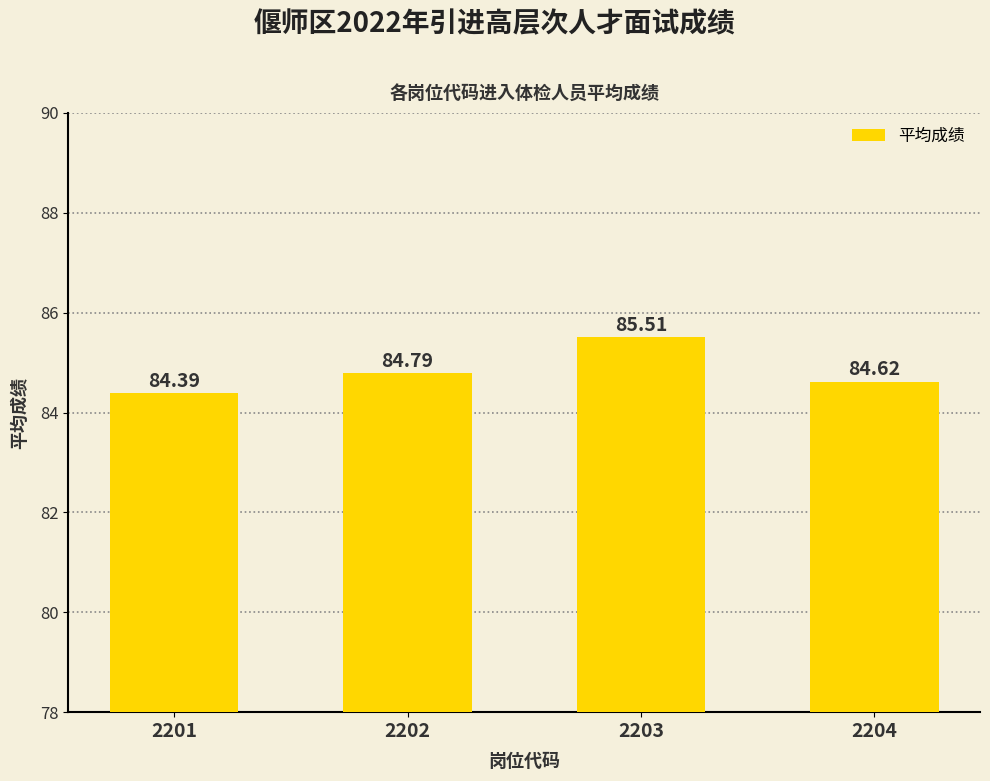

Are the bars grouped side by side (vs. stacked)?

No